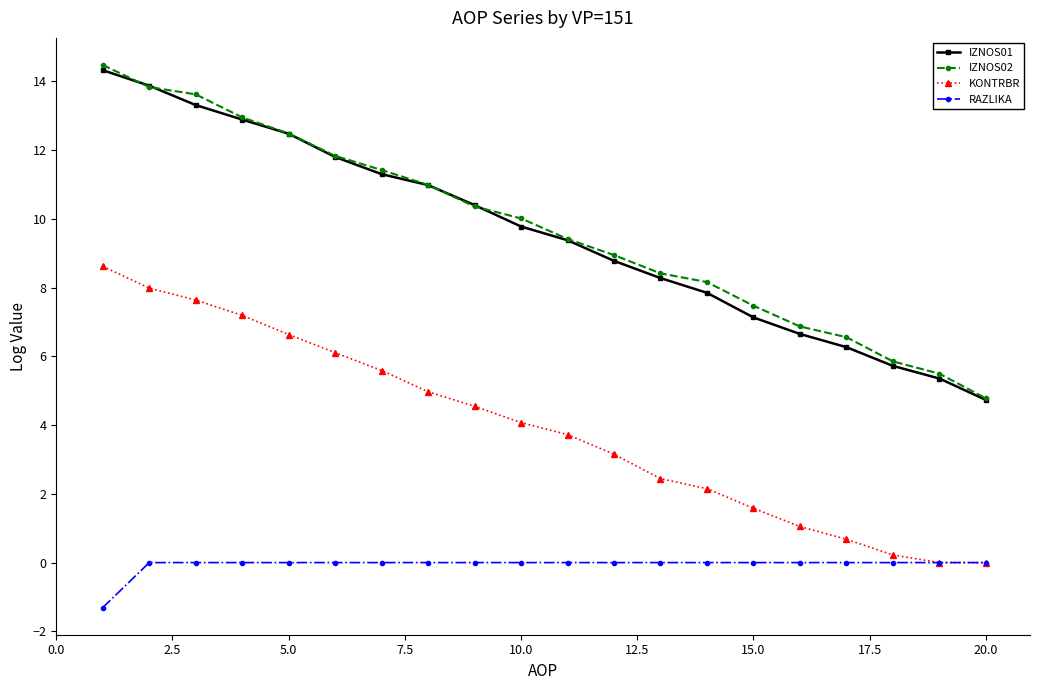

True or false: KONTRBR has more than 2 points higher than both neighbors.

False